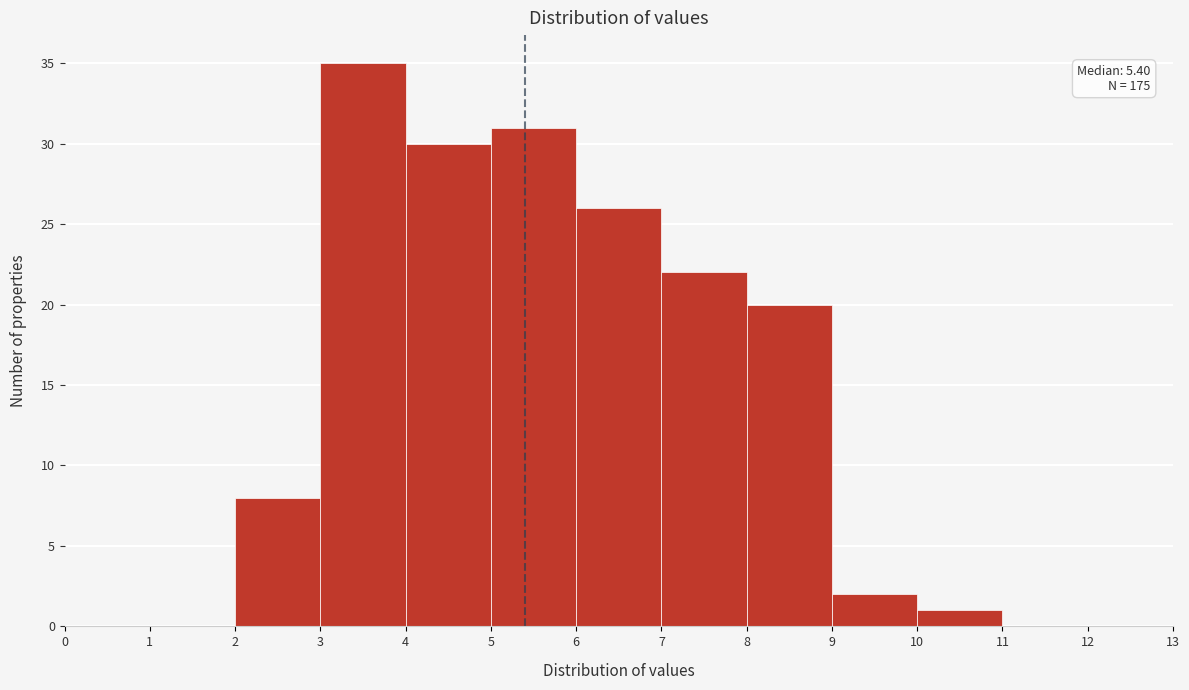

Over which range of the x-axis is the bar tallest?

3 to 4